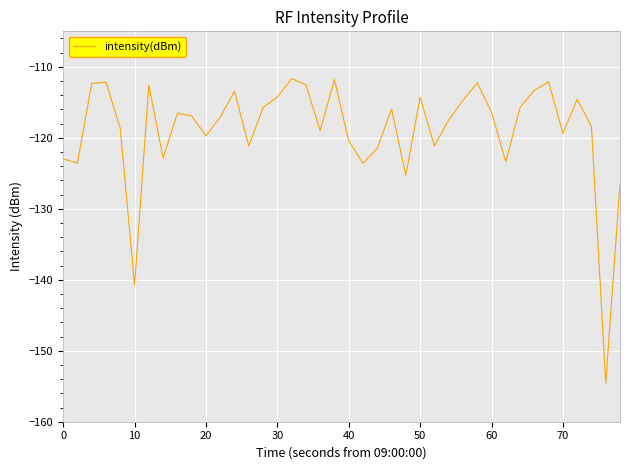

Does the chart have visible grid lines?

Yes